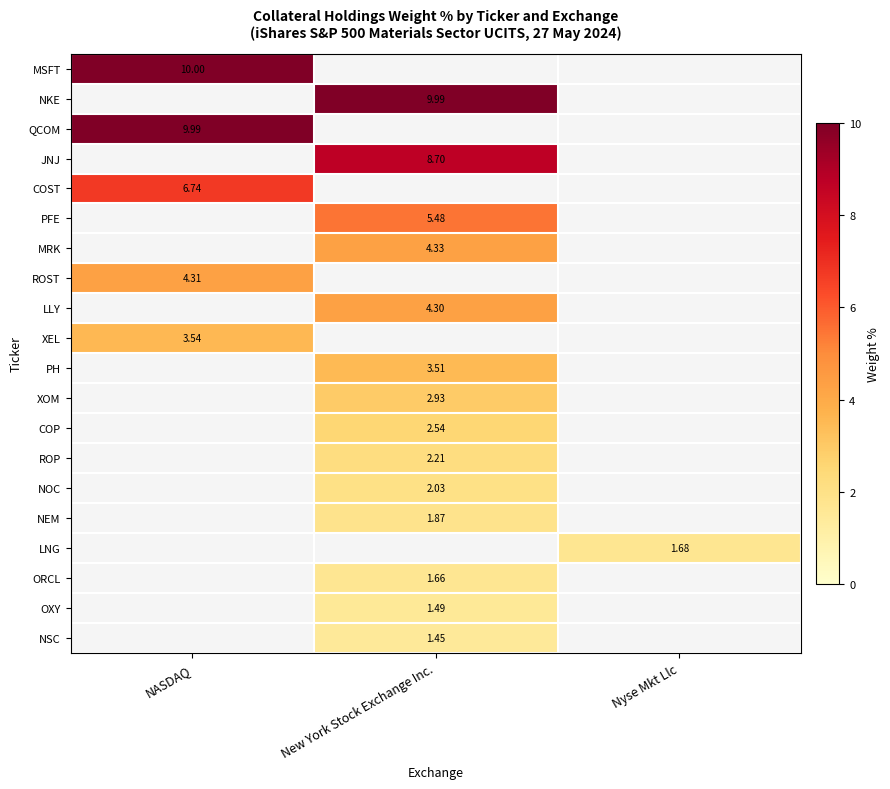

Count the number of categories in the chart.

3